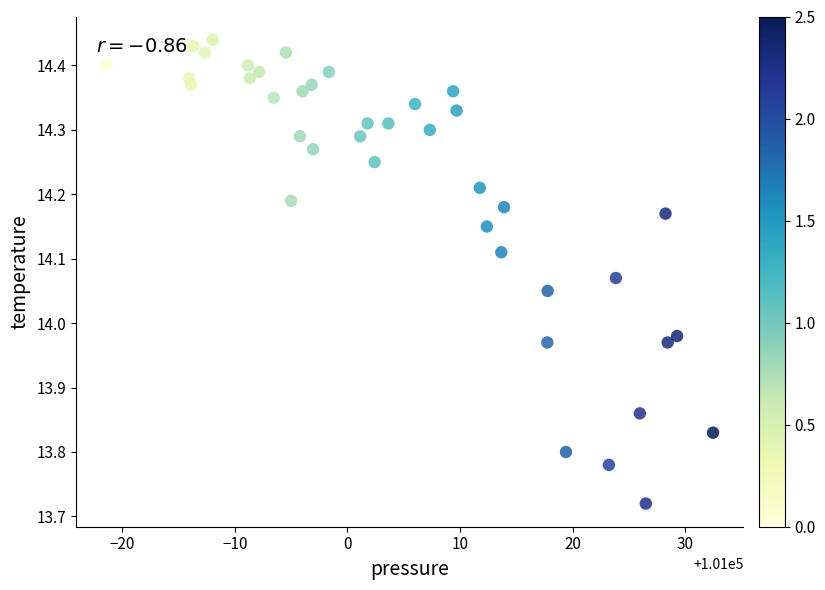

What is the range of Y values (max minus min)?

0.7